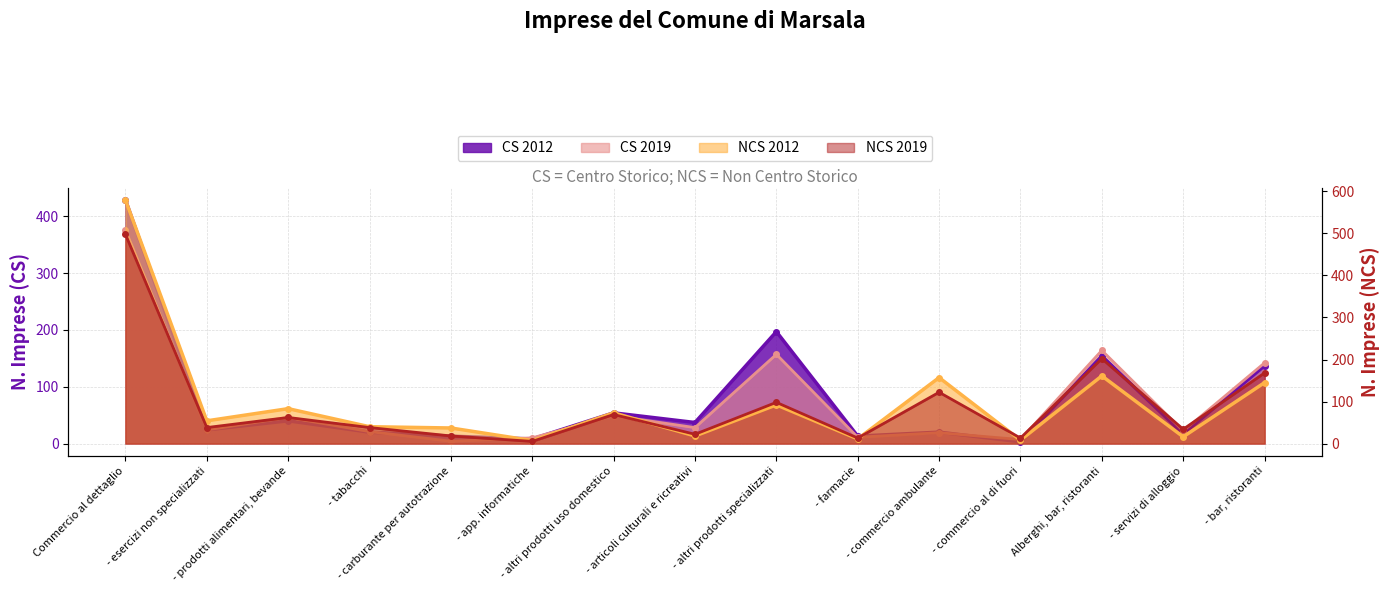

What is the difference between the CS 2012 values at - app. informatiche and - altri prodotti specializzati?

189